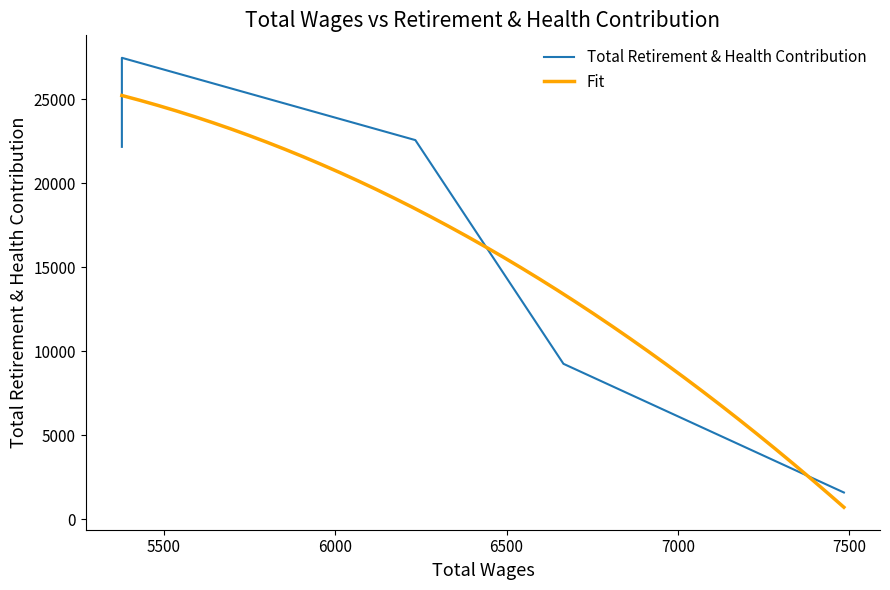

Does the chart have visible grid lines?

No